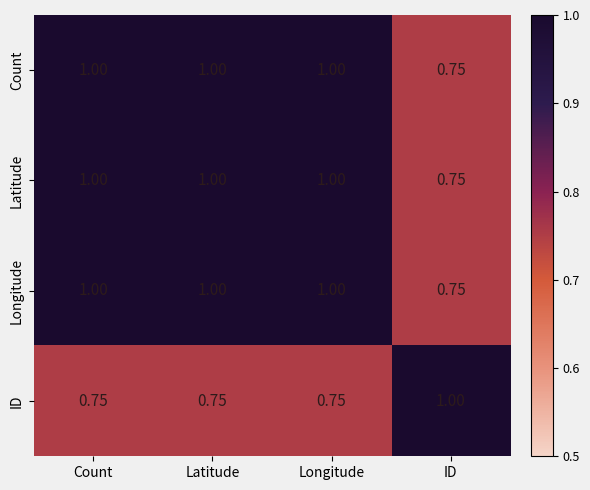

At which label is Longitude closest to 0?

ID